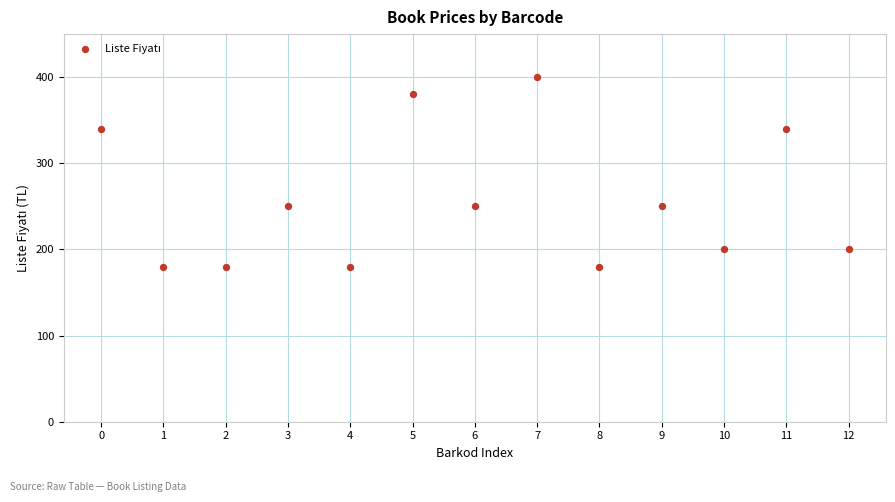

What is the range of Y values (max minus min)?

220